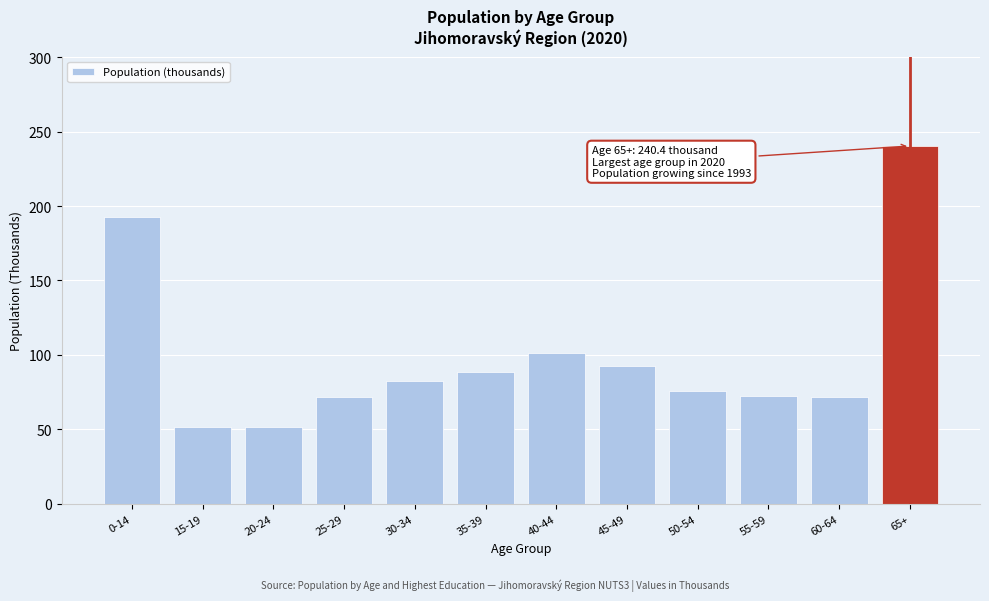

True or false: the data shows 71.7 at 60-64.

True